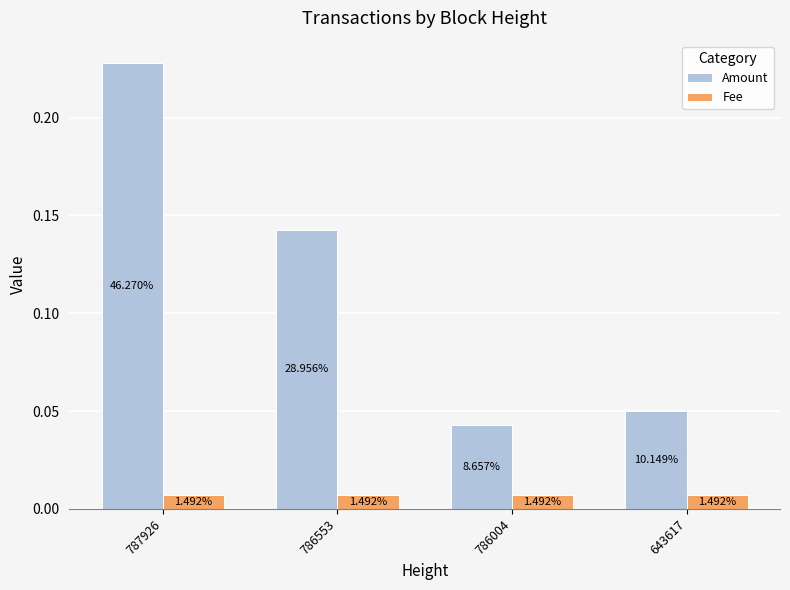

Which series has the widest spread of values?

Amount